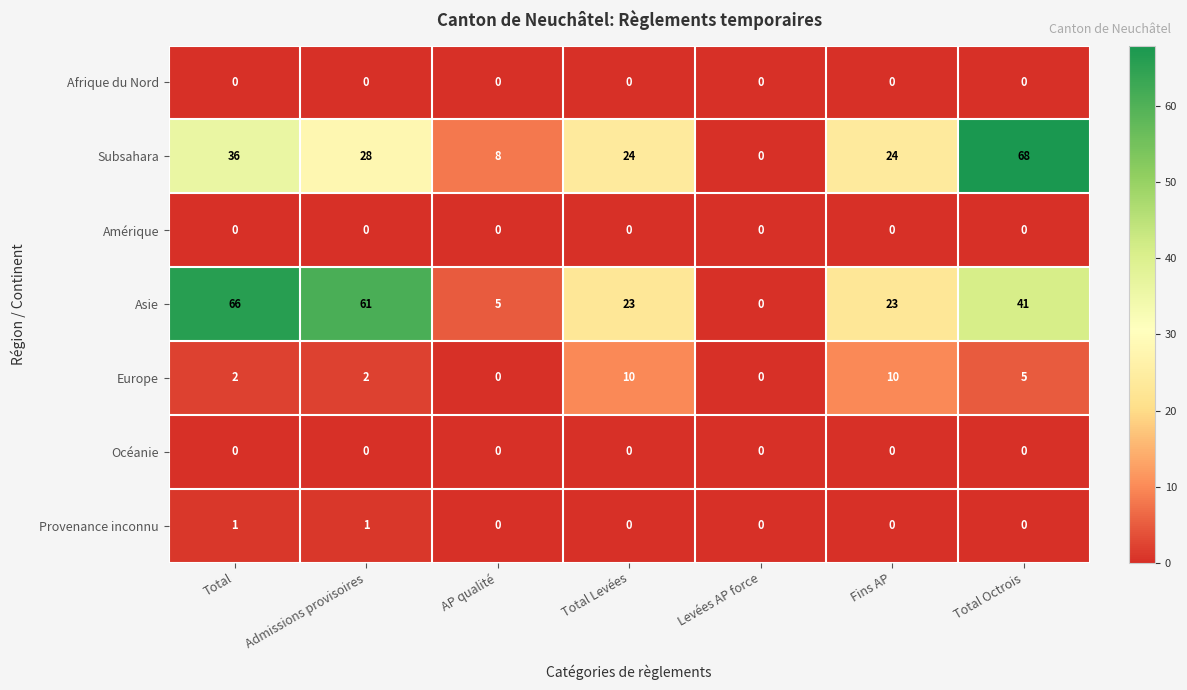

Is the value of Océanie at Fins AP greater than the value of Provenance inconnu at Admissions provisoires?

No